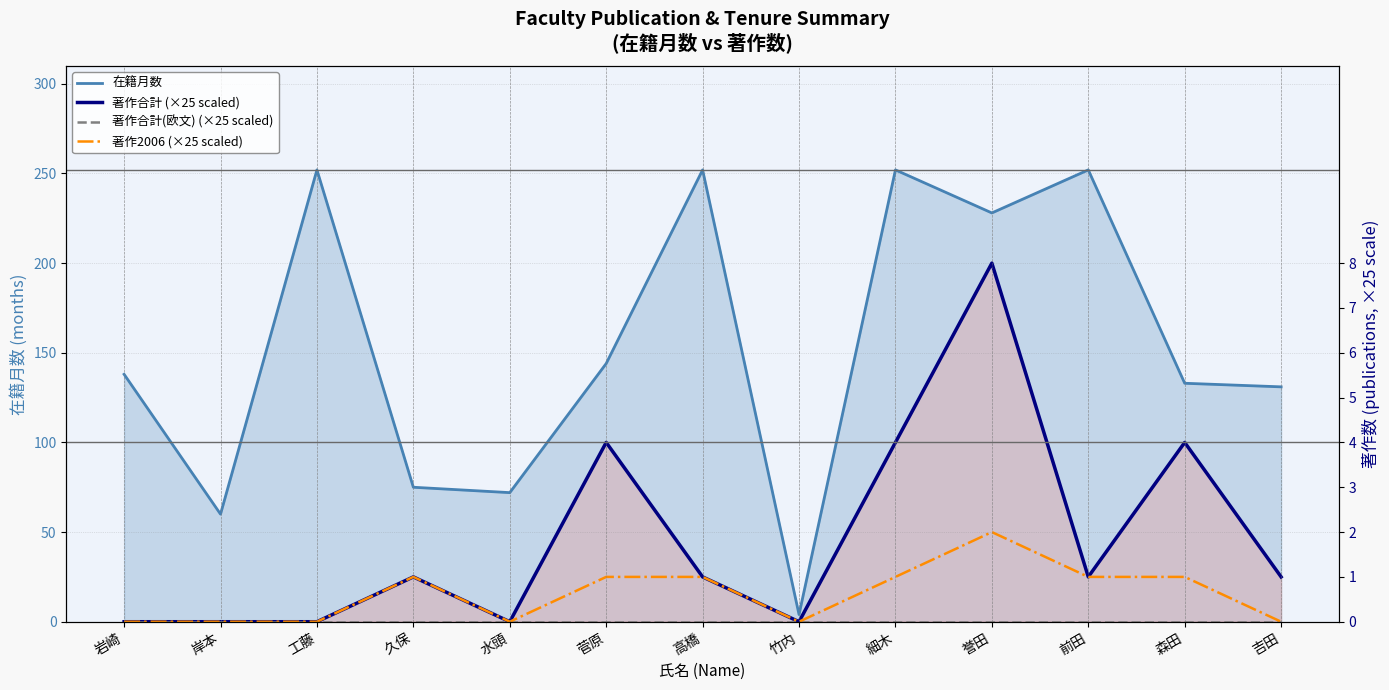

At which category is the sum across all series the highest?

誉田